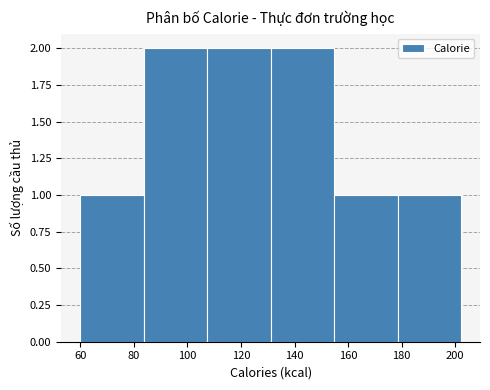

Reading left to right, transcribe this chart: for each bar, give the range it covers on the x-axis and its height. Neither the bar edges nor the heights are printed on the chart, so give them approximately, as read against the axes.

60 to 84: 1
84 to 108: 2
108 to 132: 2
132 to 154: 2
154 to 178: 1
178 to 202: 1